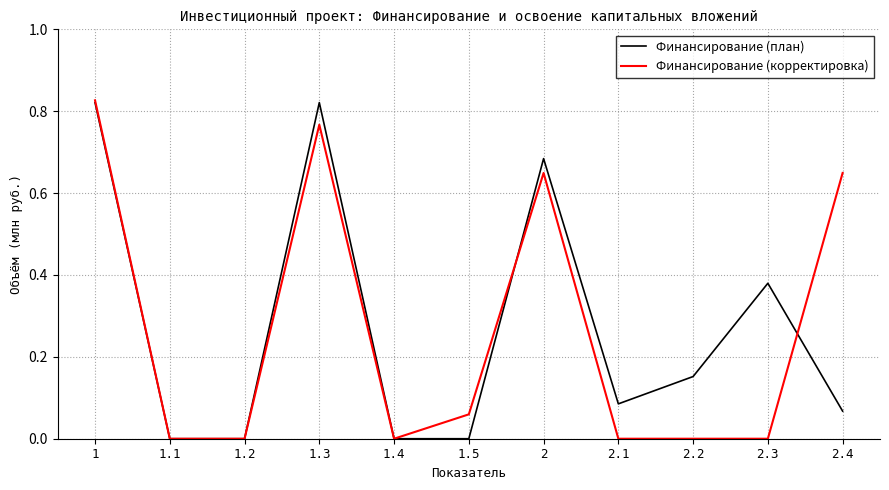

Between 1.3 and 2.2, which series saw the biggest shift?

Финансирование (корректировка)